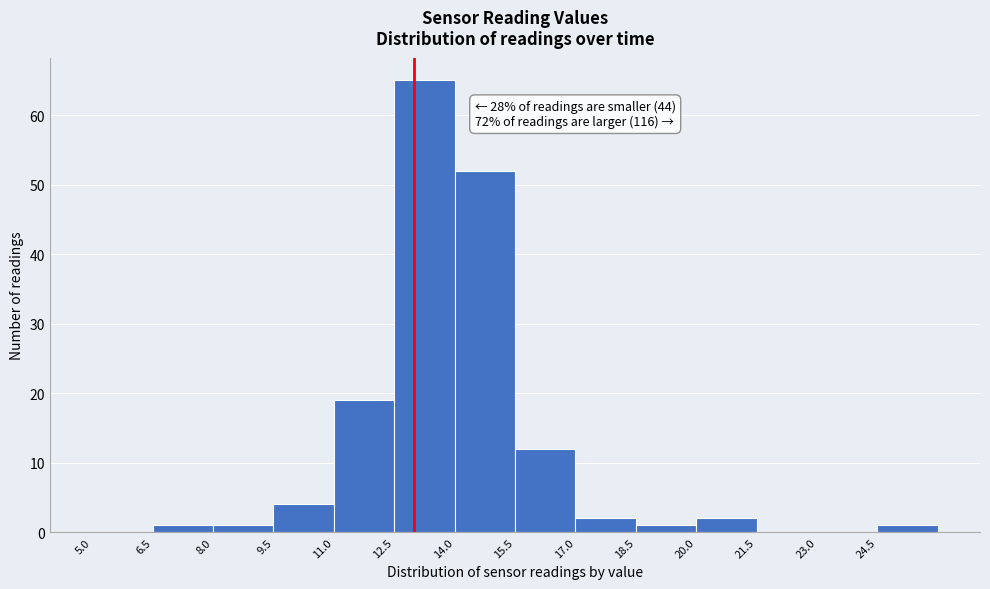

Over which range of the x-axis is the bar tallest?

12.5 to 14.0